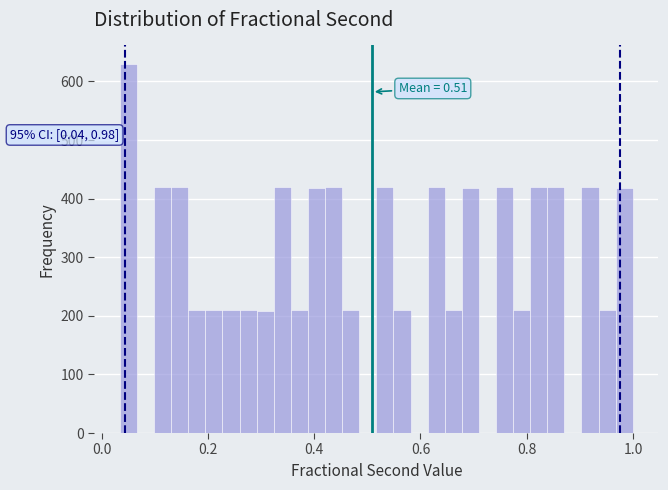

Around what value on the x-axis is the tallest bar? Give the approximate position of its centre, as read against the axis.

0.06